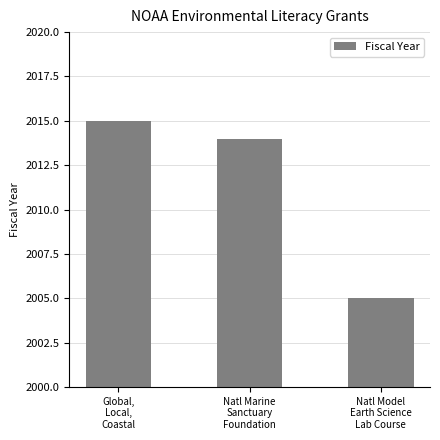

How many series are shown in this chart?

1